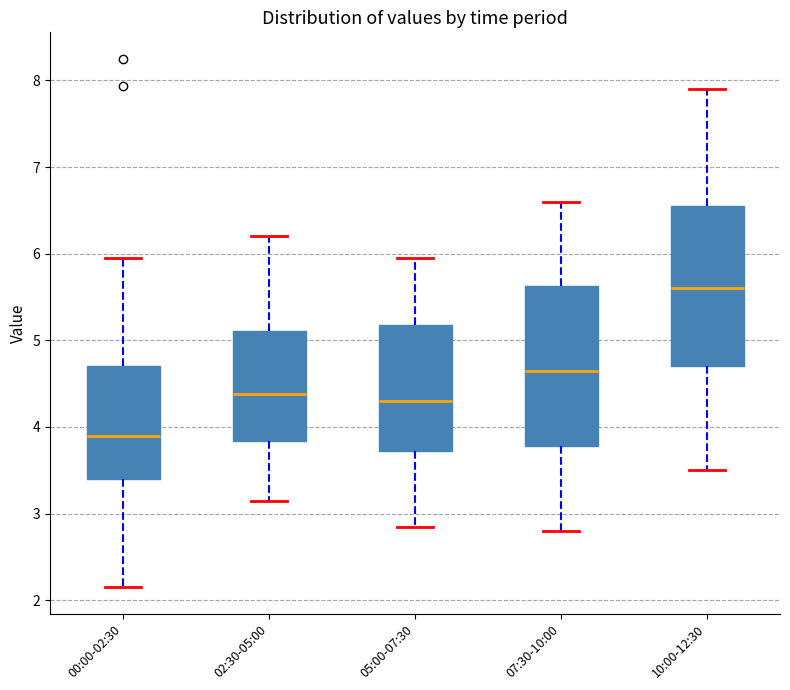

Reading left to right, read every box against the y-axis: the position of its median line, the range the box covers, and the ends of its whiskers. The values are not printed on the chart, so give them approximately, as read against the axis.

00:00-02:30: median 3.9, box 3.4 to 4.7, whiskers 2.2 to 6.0
02:30-05:00: median 4.4, box 3.8 to 5.1, whiskers 3.2 to 6.2
05:00-07:30: median 4.3, box 3.7 to 5.2, whiskers 2.9 to 6.0
07:30-10:00: median 4.7, box 3.8 to 5.6, whiskers 2.8 to 6.6
10:00-12:30: median 5.6, box 4.7 to 6.6, whiskers 3.5 to 7.9